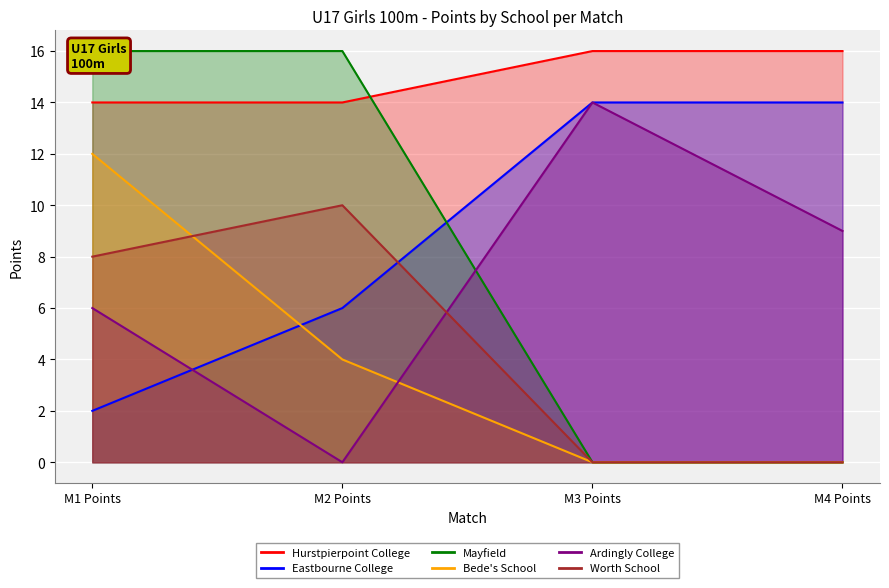

True or false: Ardingly College and Hurstpierpoint College intersect in this chart.

False